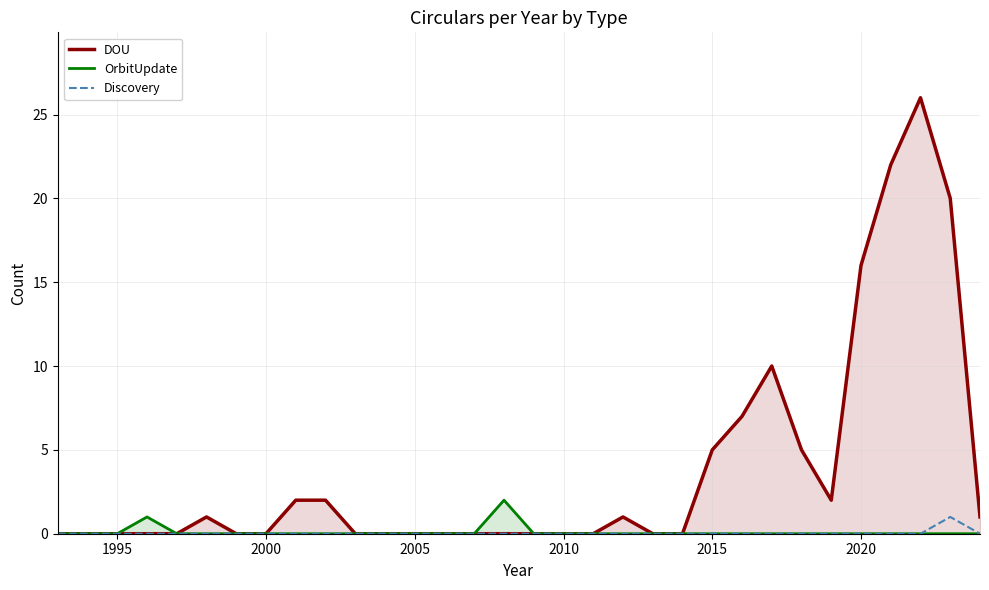

True or false: DOU has a value of 5 at 2015.

True